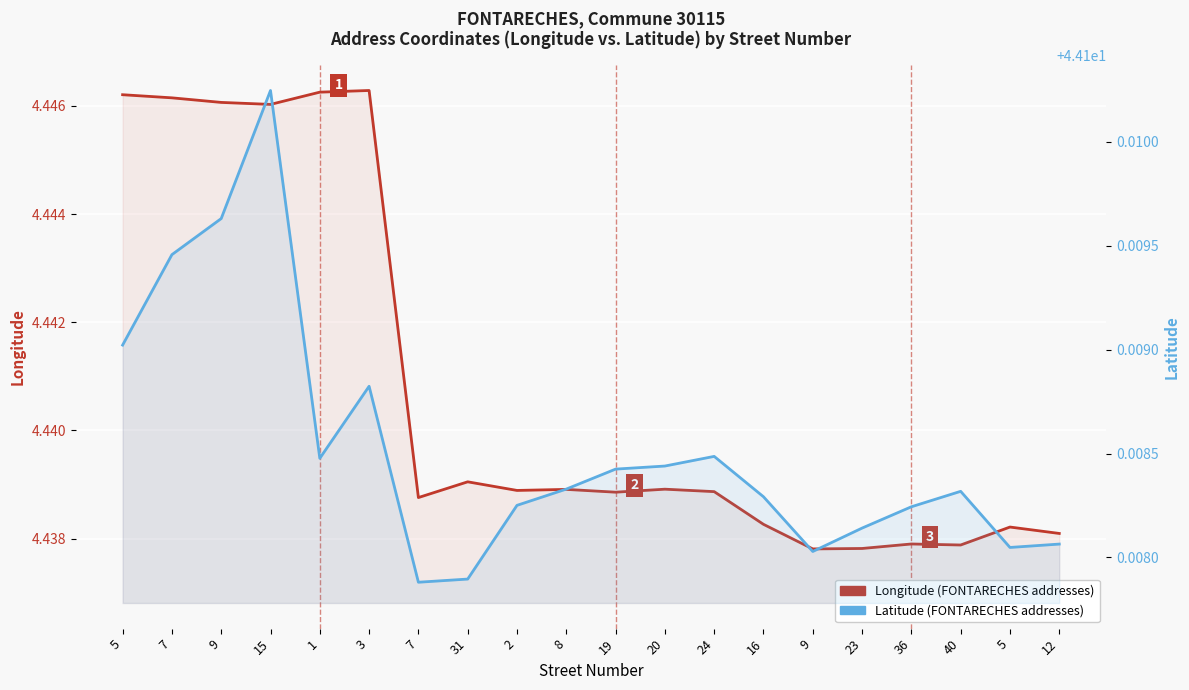

What is the spread (max minus min) of values at 19?

39.7